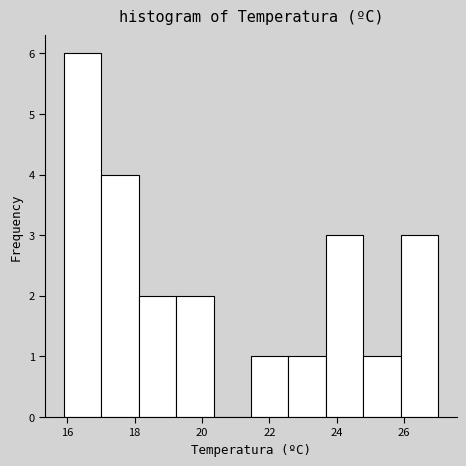

Over which range of the x-axis is the bar tallest?

16.0 to 17.0